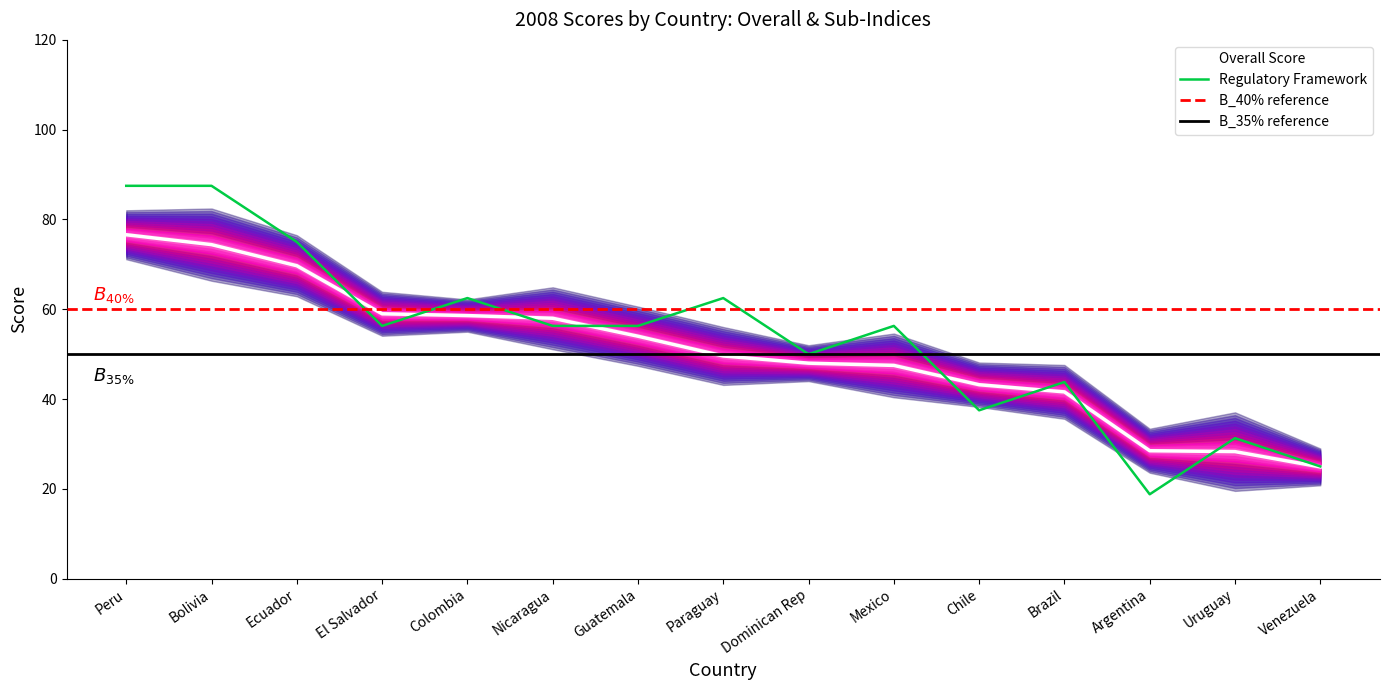

Which series has the largest total across all categories?

Regulatory Framework